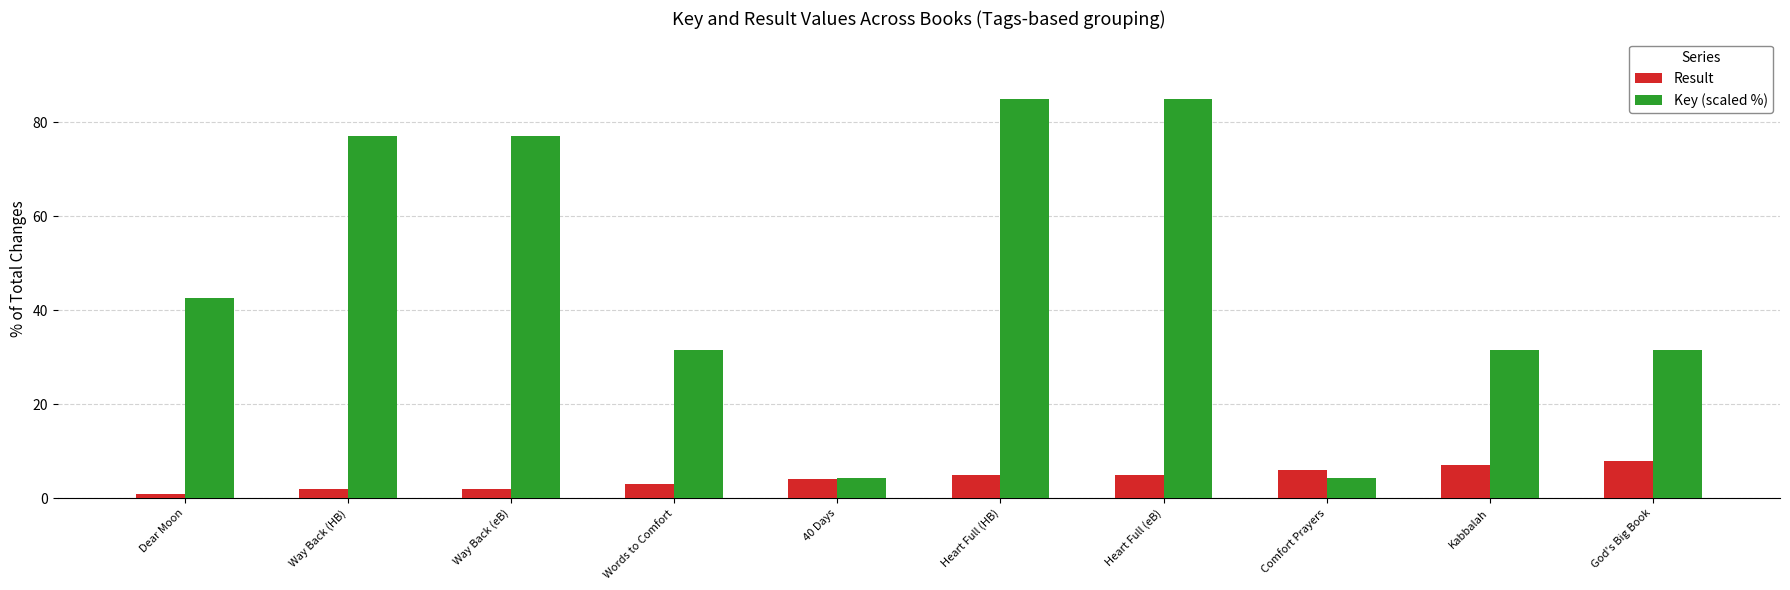

Reading left to right, transcribe all the data shown in this chart.

Result: Dear Moon=1.0	Way Back (HB)=2.0	Way Back (eB)=2.0	Words to Comfort=3.0	40 Days=4.0	Heart Full (HB)=5.0	Heart Full (eB)=5.0	Comfort Prayers=6.0	Kabbalah=7.0	God's Big Book=8.0
Key (scaled %): Dear Moon=42.6	Way Back (HB)=77.0	Way Back (eB)=77.0	Words to Comfort=31.5	40 Days=4.3	Heart Full (HB)=85.0	Heart Full (eB)=85.0	Comfort Prayers=4.3	Kabbalah=31.5	God's Big Book=31.5